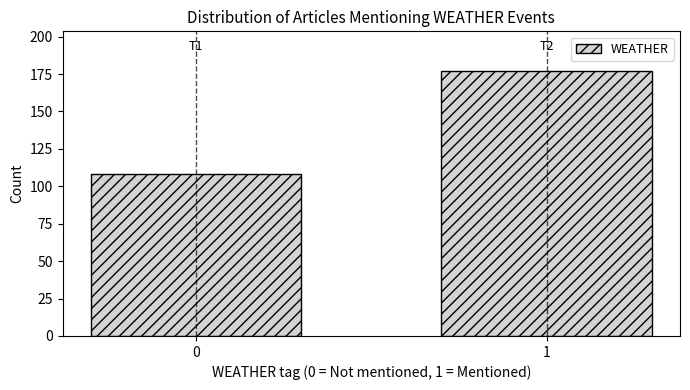

Reading left to right, transcribe all the data shown in this chart.

0=108	1=177